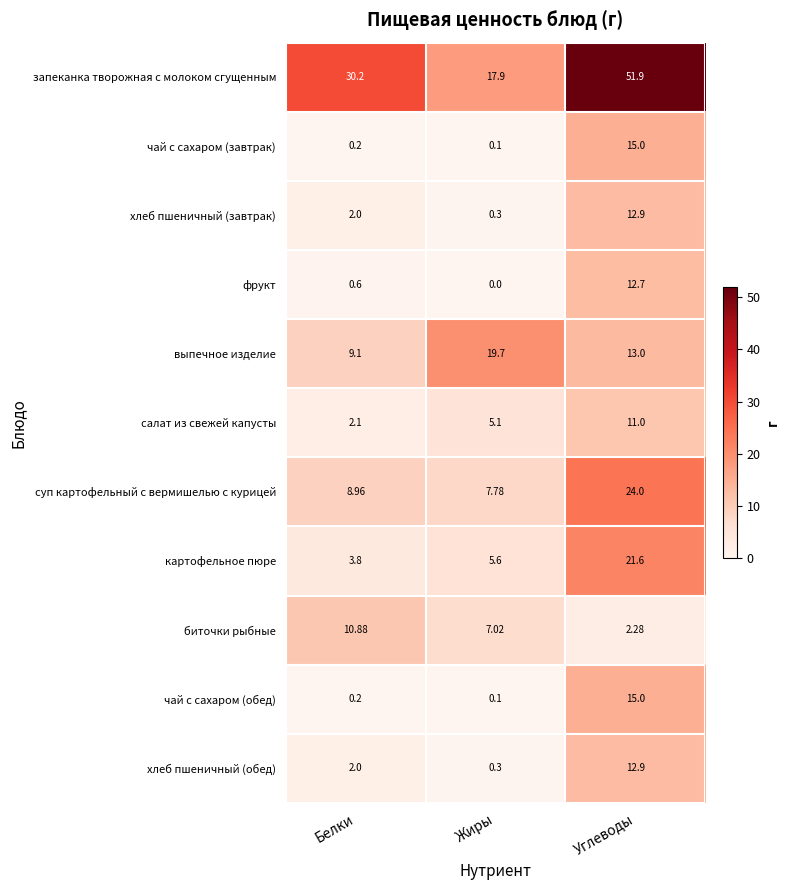

How many series are shown in this chart?

11